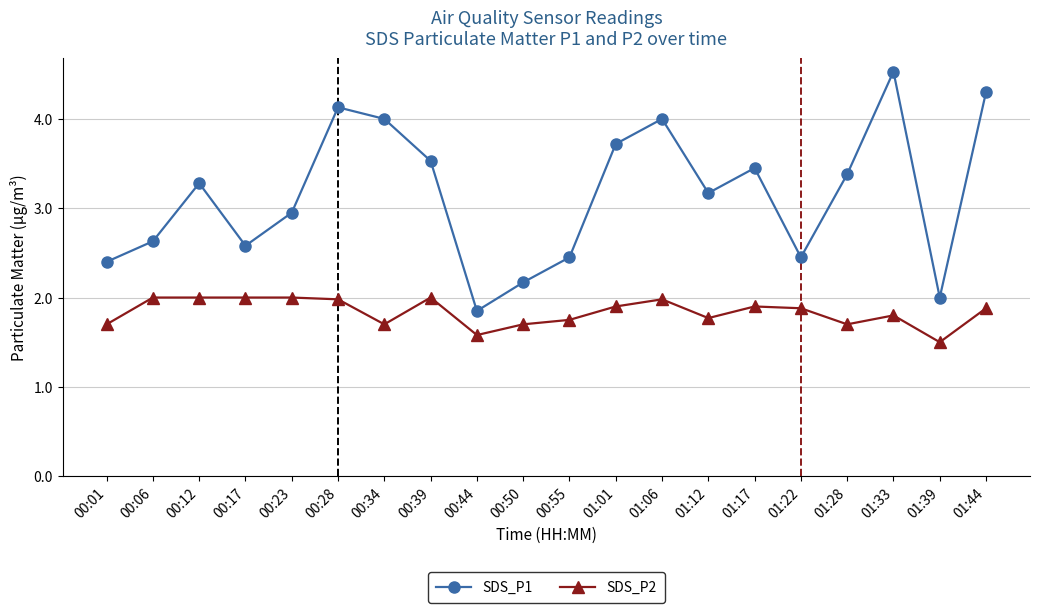

Which series has the largest total across all categories?

SDS_P1